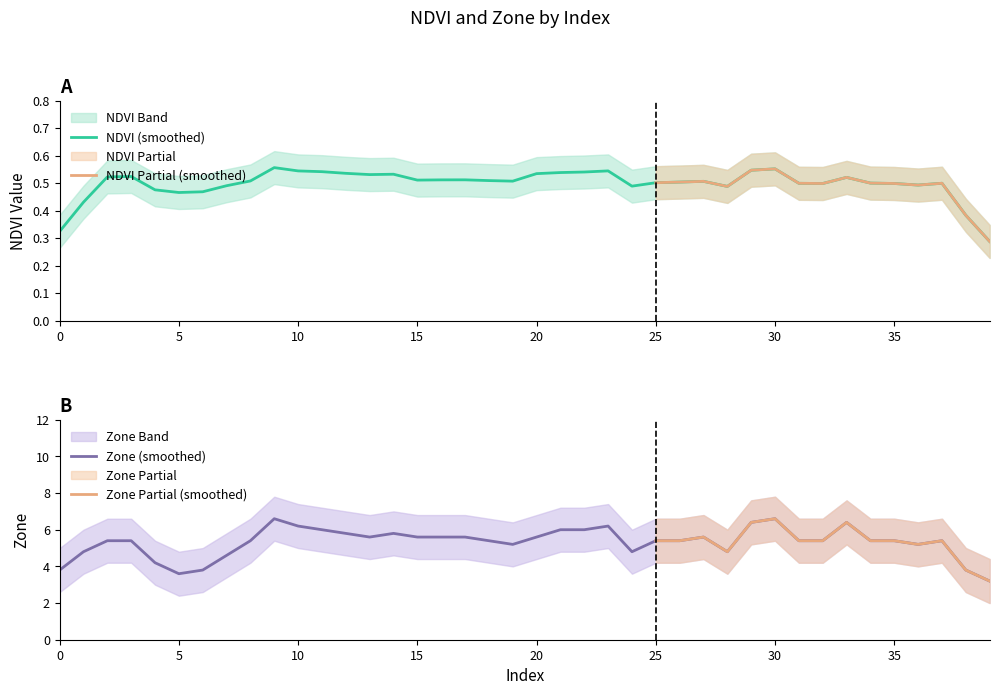

What is the highest value of the Zone (smoothed) series?

6.6